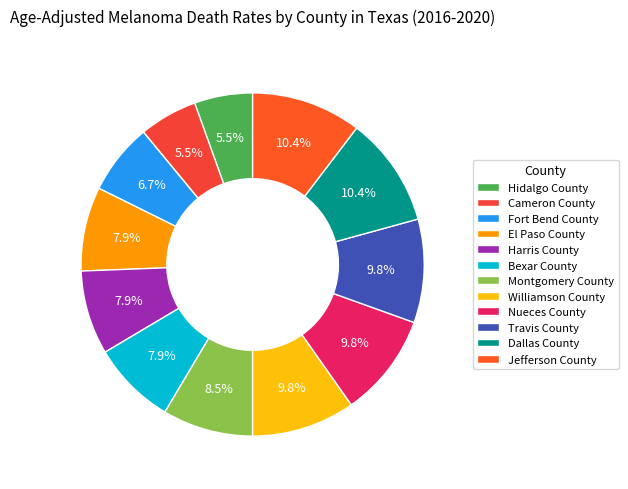

What portion of the pie excludes Travis County?

90.2%